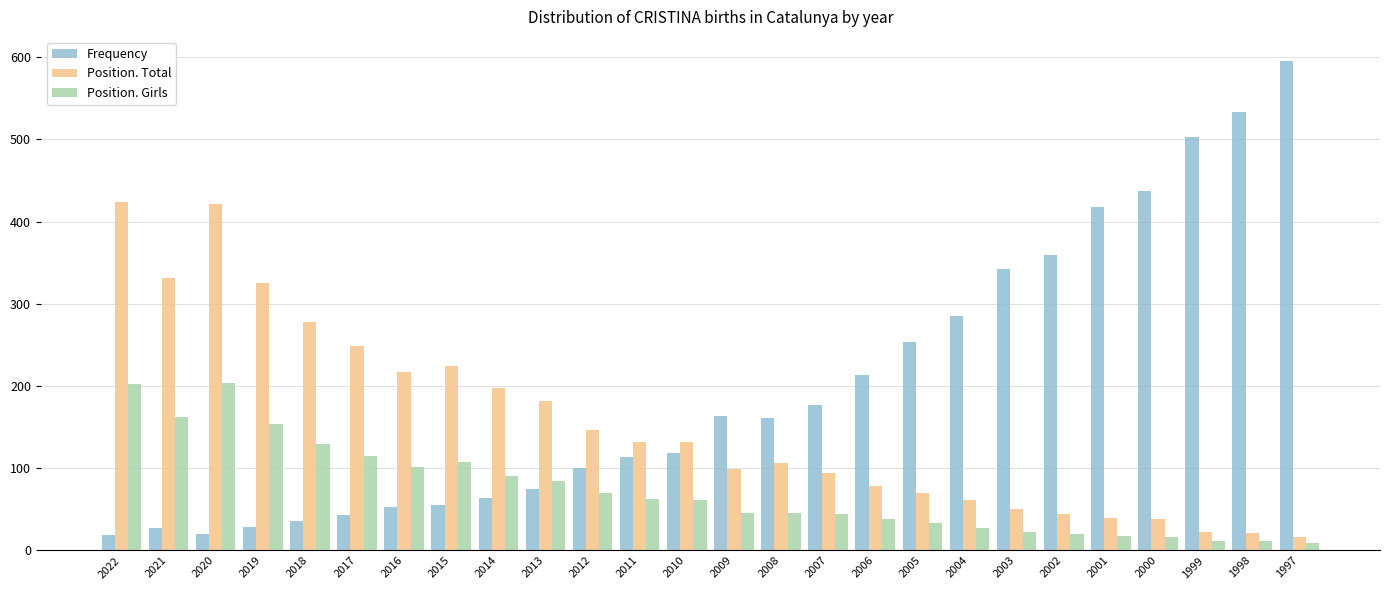

What is the minimum value for Position. Girls?

9